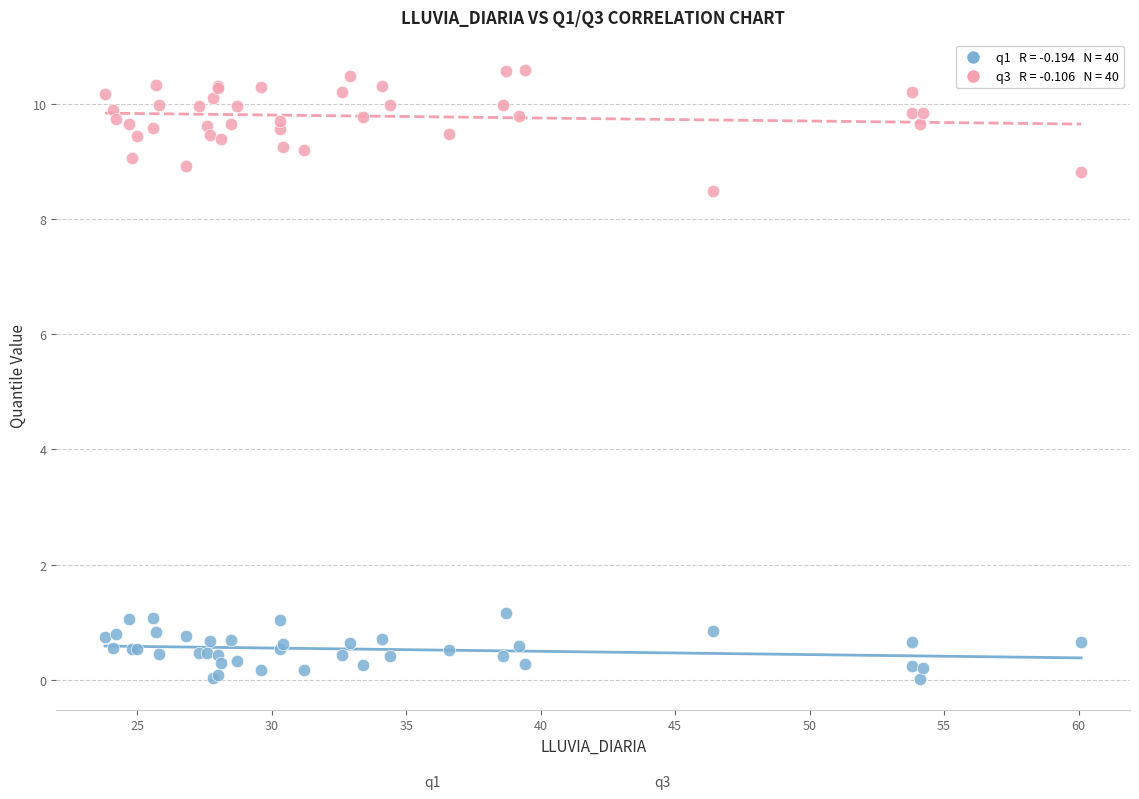

Across all series, what Y value is closest to 5?

8.5